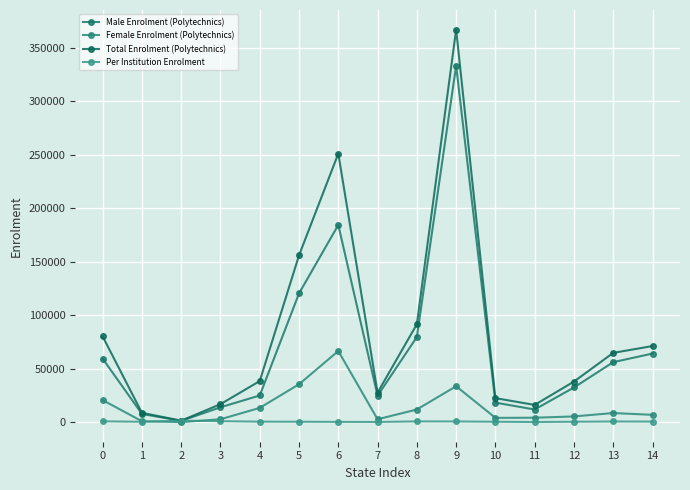

How many distinct data groups are displayed?

4